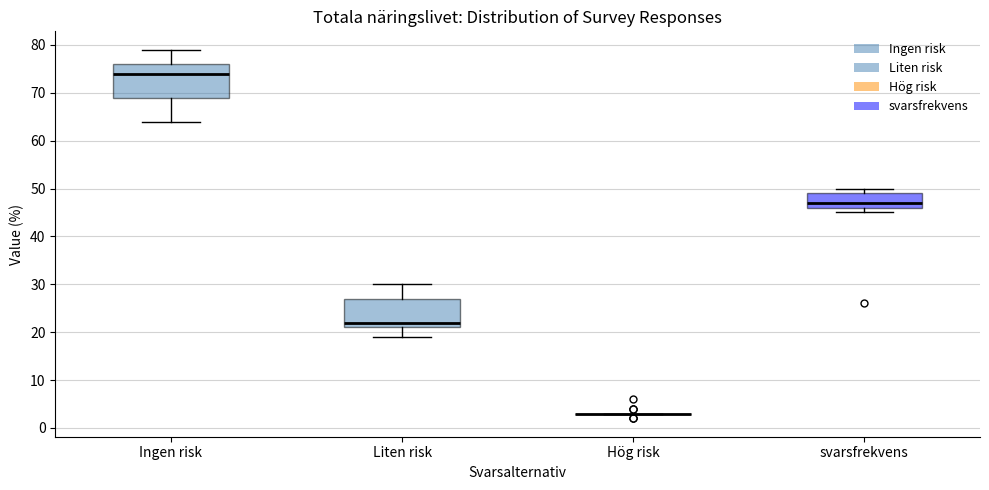

Which box is the tallest, from its lower edge to its upper edge?

Ingen risk